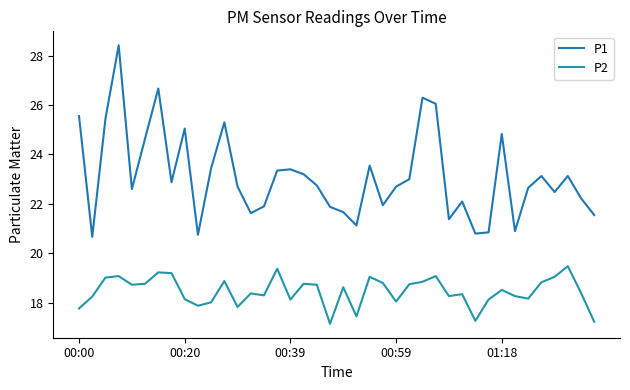

How many lines are shown in the chart?

2